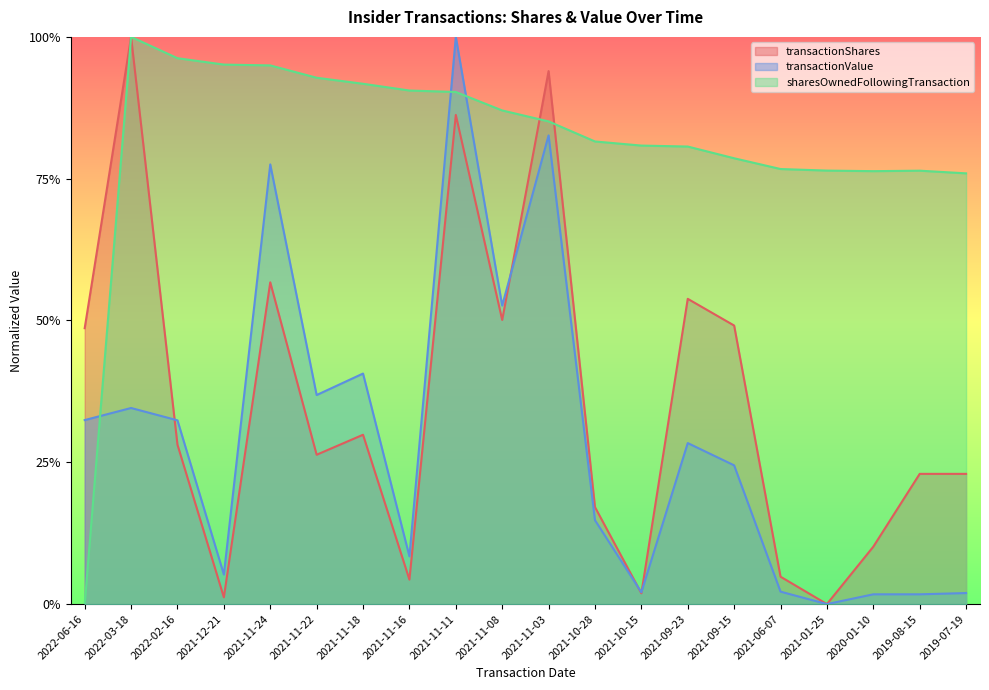

What is the value of the transactionValue point at the 11th from the left?

0.8